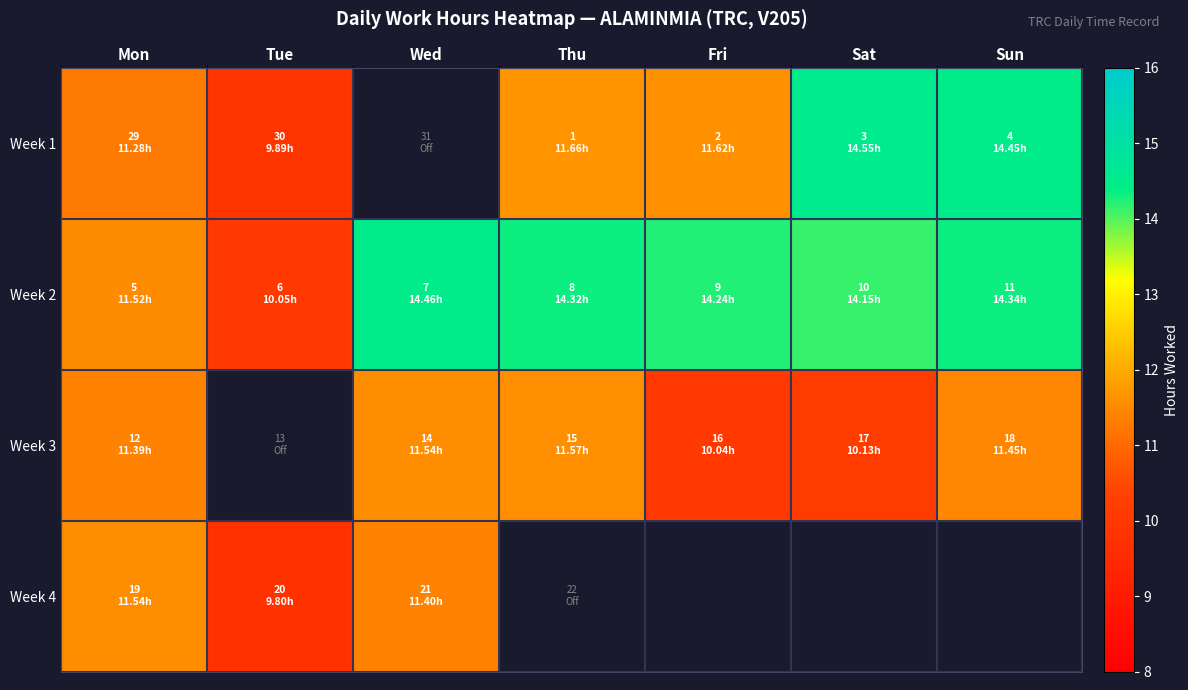

Rank the series by their average value, from highest to lowest.

Week 1, Week 2, Week 3, Week 4